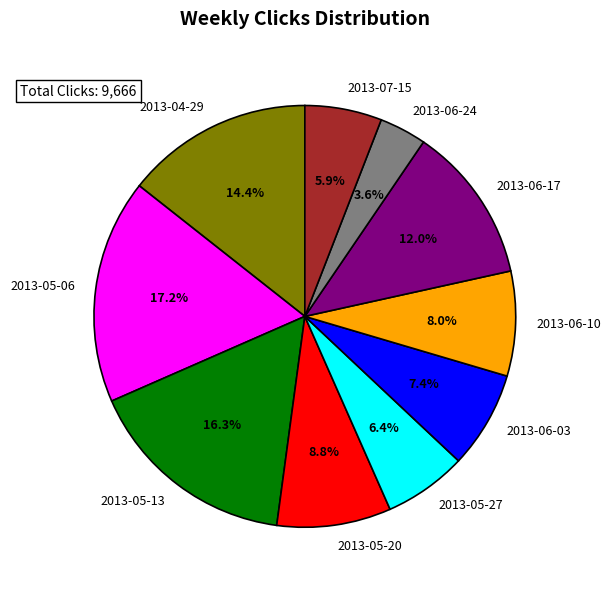

To the nearest percent, what is the combined percentage of 2013-06-10 and 2013-06-17?

20%